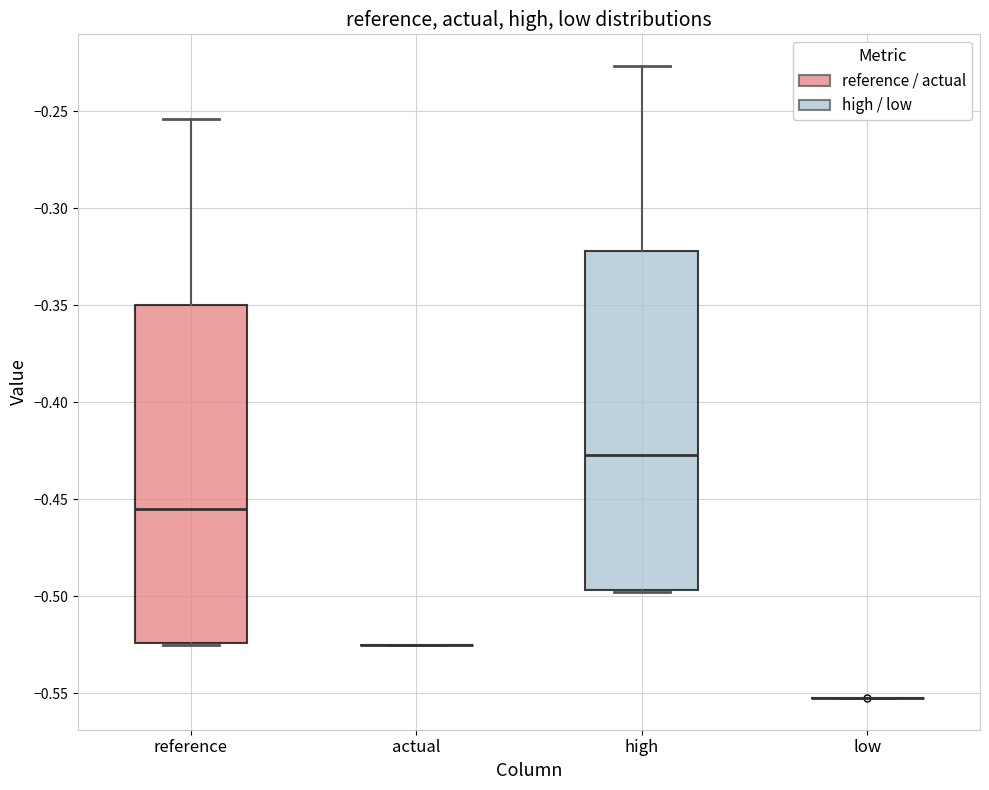

Reading left to right, transcribe this box plot: for each box, give where its median line is, the range the box spans, and where its two whiskers end, as read against the y-axis. The values are not printed on the chart, so give them approximately, as read against the axis.

reference: median -0.455, box -0.525 to -0.350, whiskers -0.525 to -0.255
actual: box collapsed to a line at -0.525, whiskers -0.525 to -0.525
high: median -0.425, box -0.495 to -0.320, whiskers -0.500 to -0.225
low: box collapsed to a line at -0.550, whiskers -0.550 to -0.550